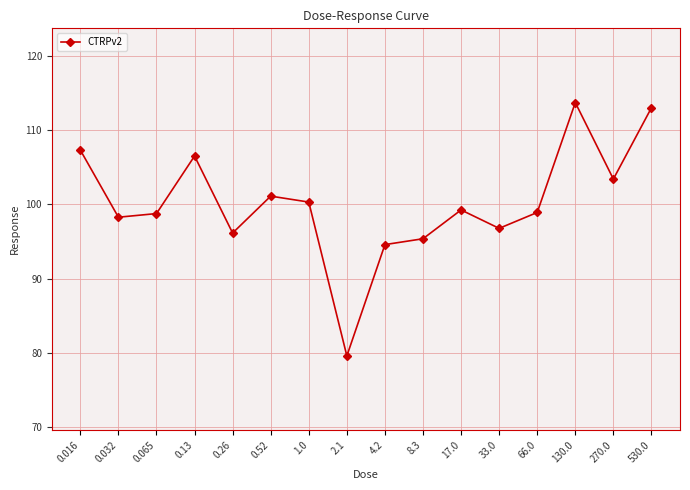

How many lines are shown in the chart?

1